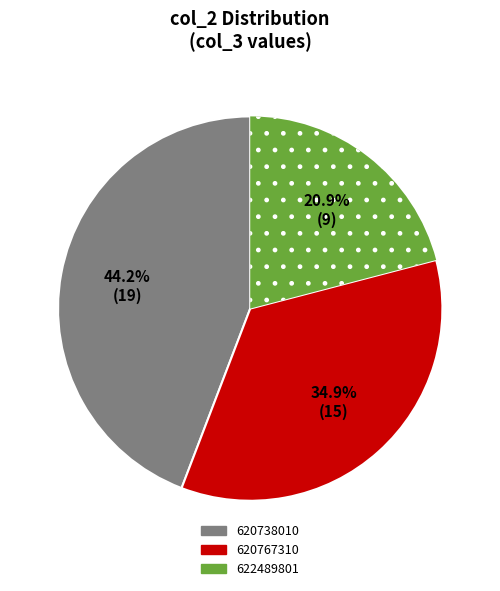

Approximately how many times larger is the value at 620767310 compared to 620738010?

0.8